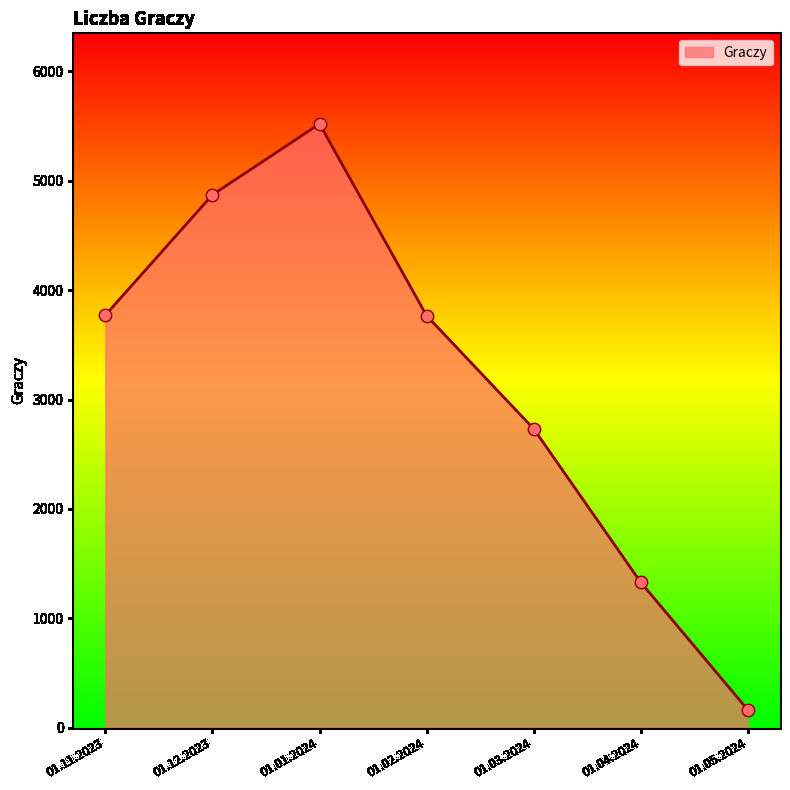

What is the ratio of the value at 01.01.2024 to the value at 01.12.2023?

1.1